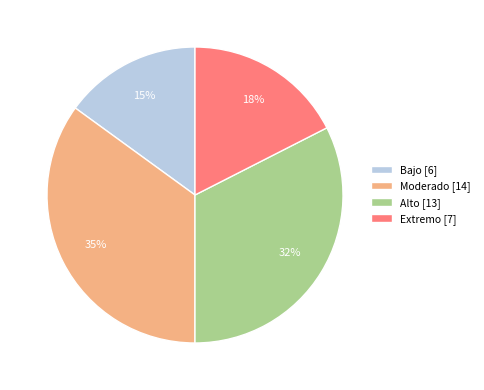

To the nearest percent, what is the average slice percentage?

25%